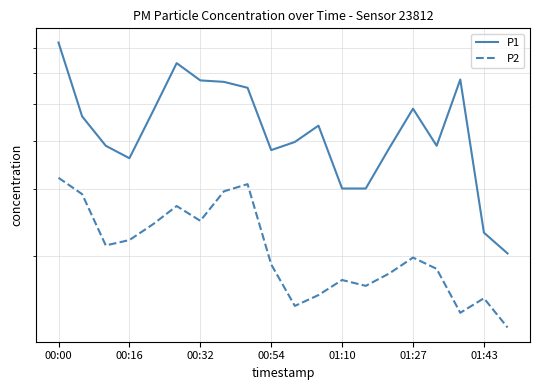

What is the label of the 1st point from the left?

00:00